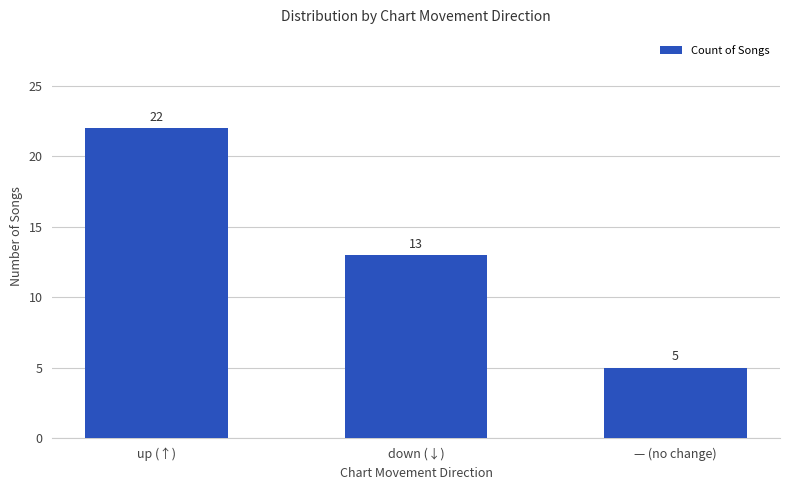

Where does the data first go above 13?

up (↑)